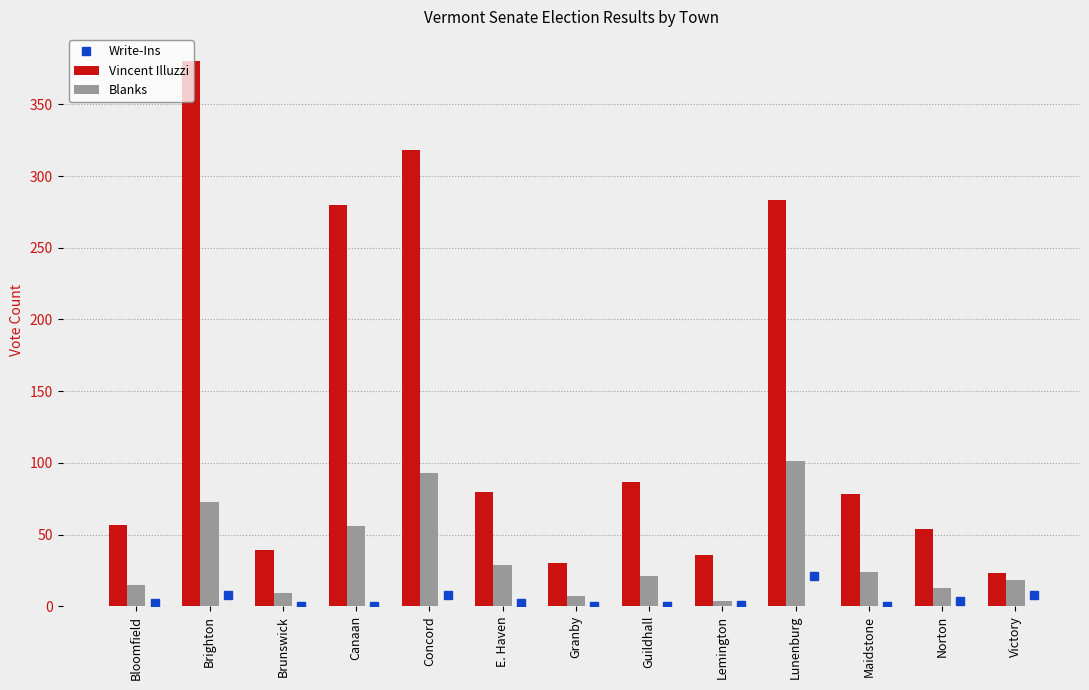

What is the highest value of the Blanks series?

101